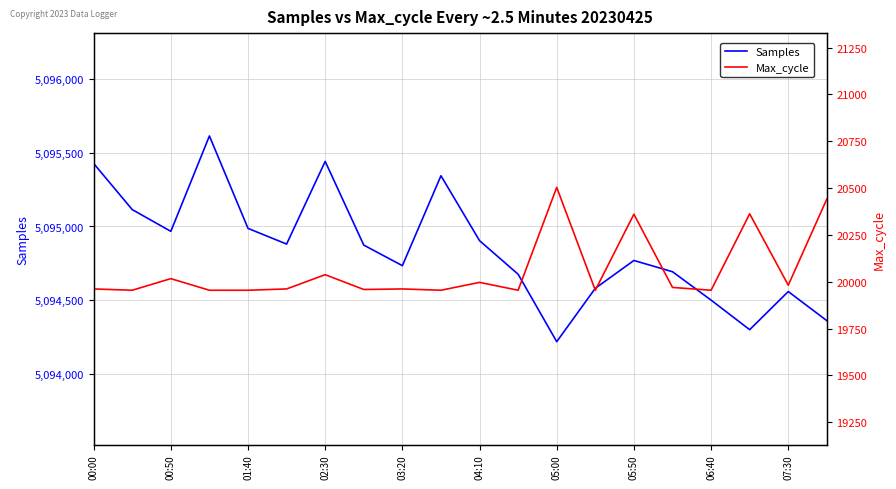

What is the highest value of the Samples series?

5095612